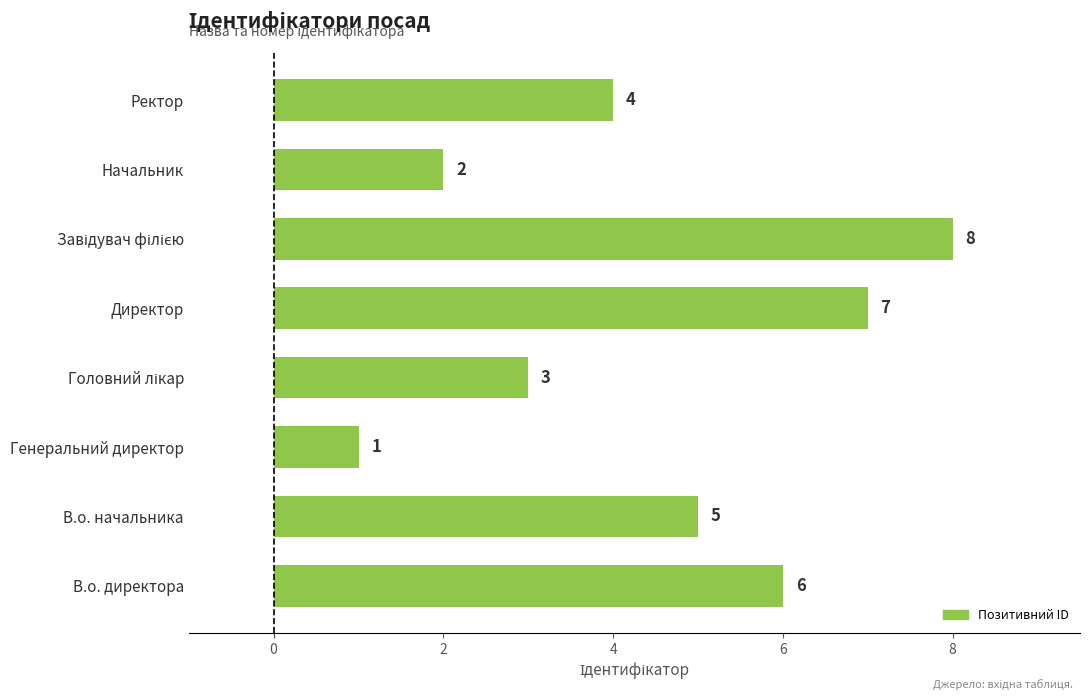

The chart shows a value of 4 at Ректор. True or false?

True